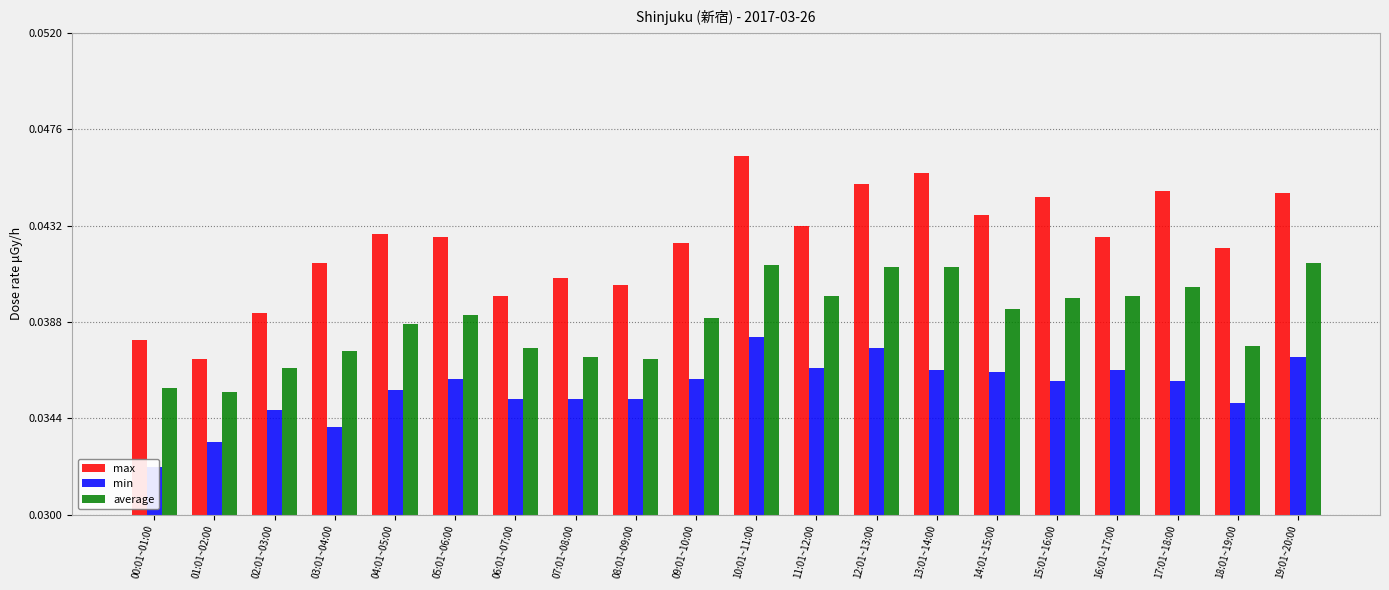

What is the label of the 13th bar from the left?

12:01~13:00